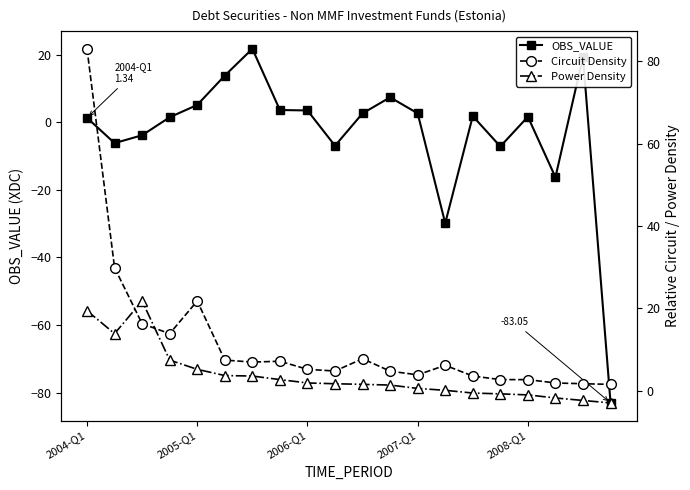

How many values in OBS_VALUE are below zero?

7